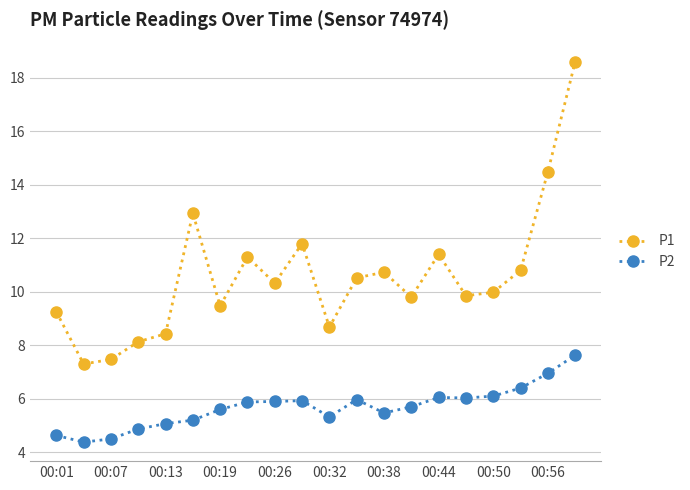

What is the minimum value for P1?

7.3